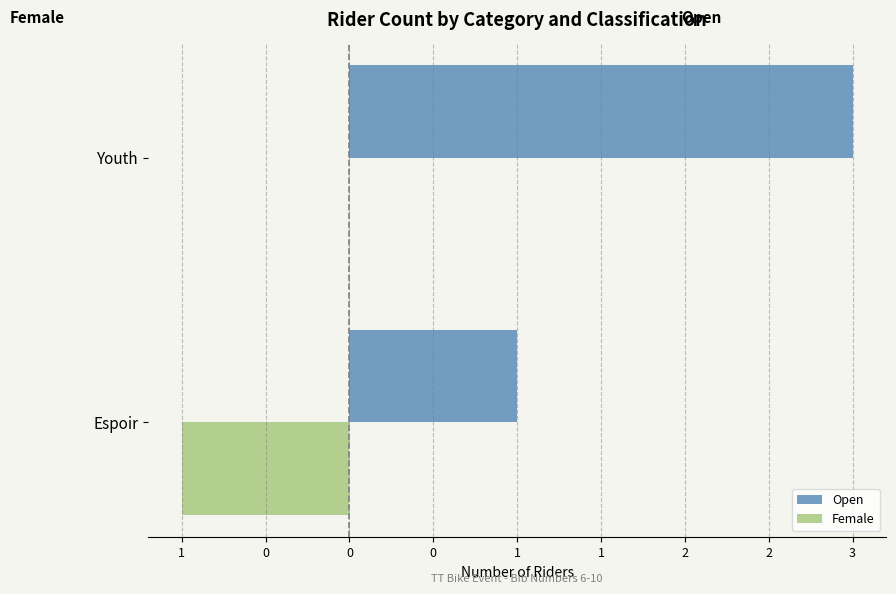

What are all the series names shown in the legend?

Open, Female